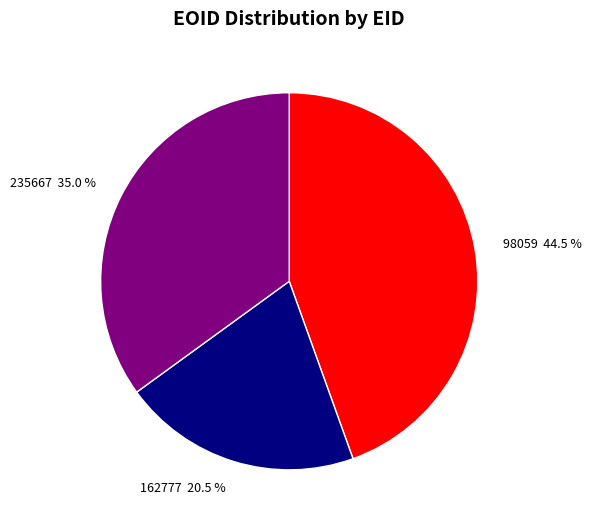

Combined, do 162777 and 98059 account for over 50%?

Yes